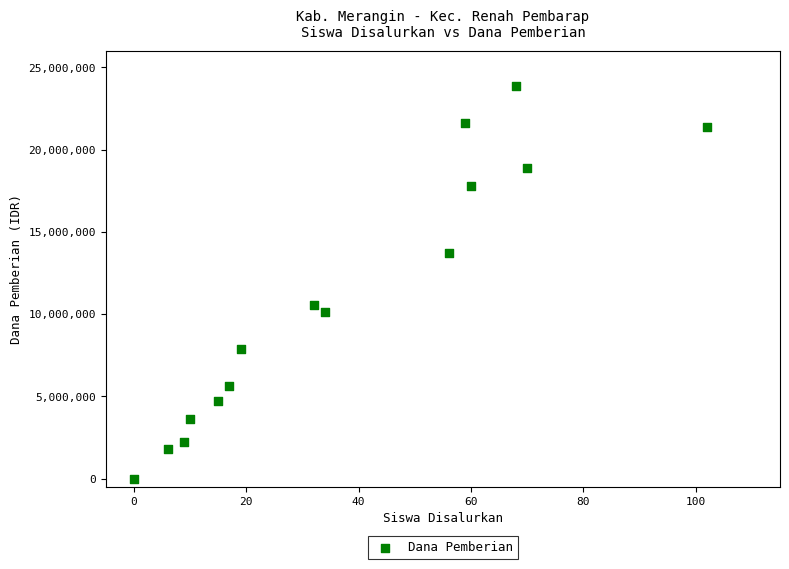

What Y value in the scatter plot is closest to 11925000?

10575000